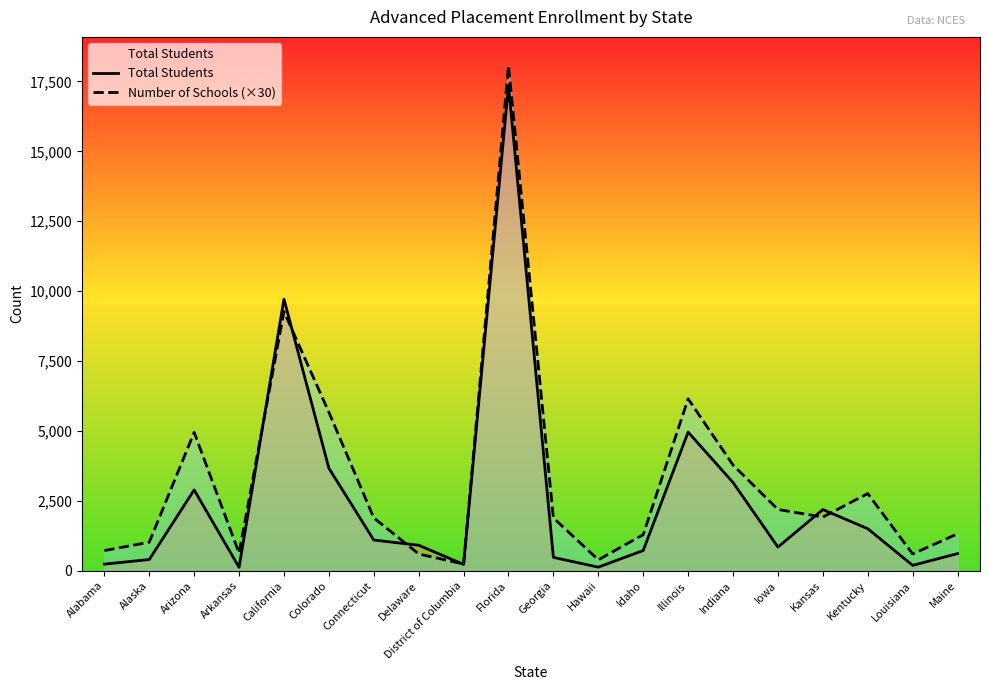

At which label does Total Students first exceed 912?

Arizona